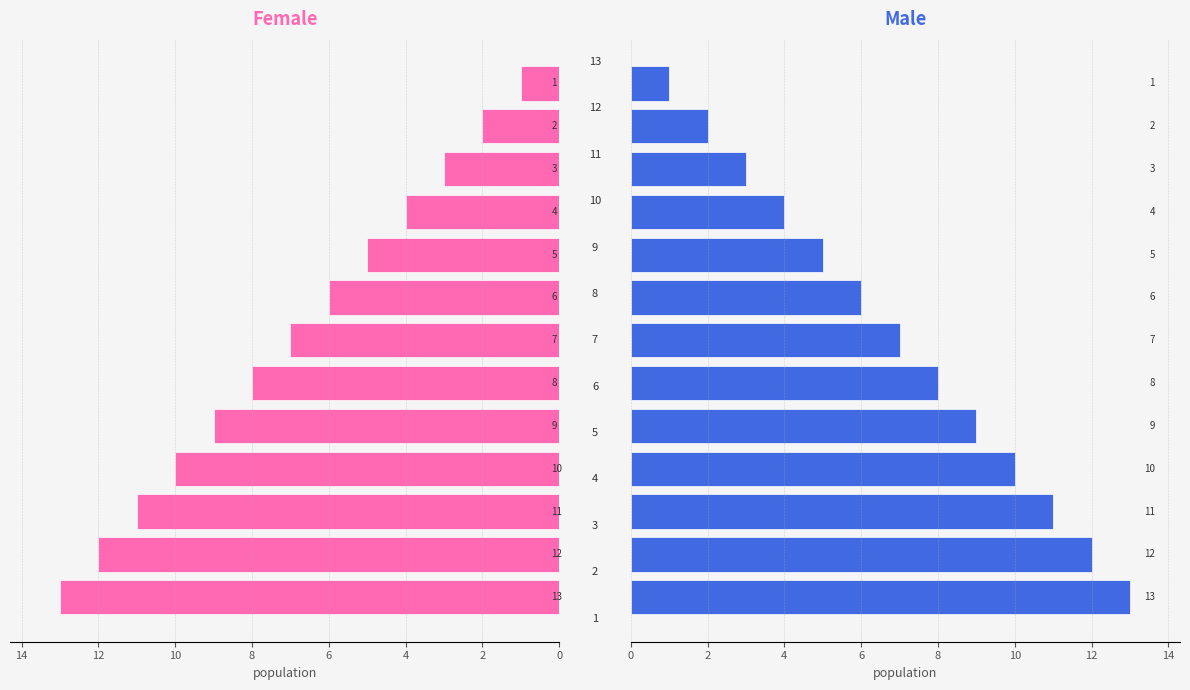

What is the difference between the second highest and minimum values in the Male series?

11